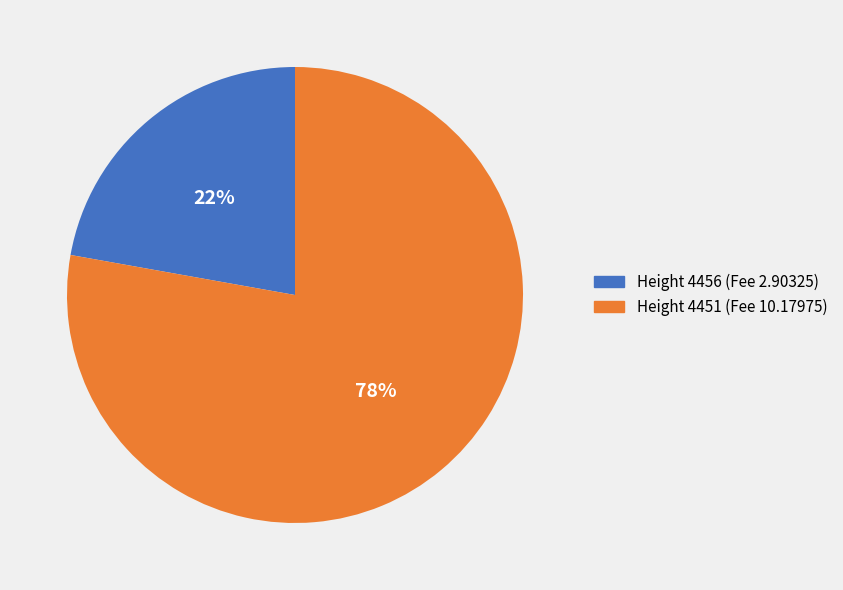

What is the ratio of the value at Height 4456 (Fee 2.90325) to the value at Height 4451 (Fee 10.17975)?

0.3